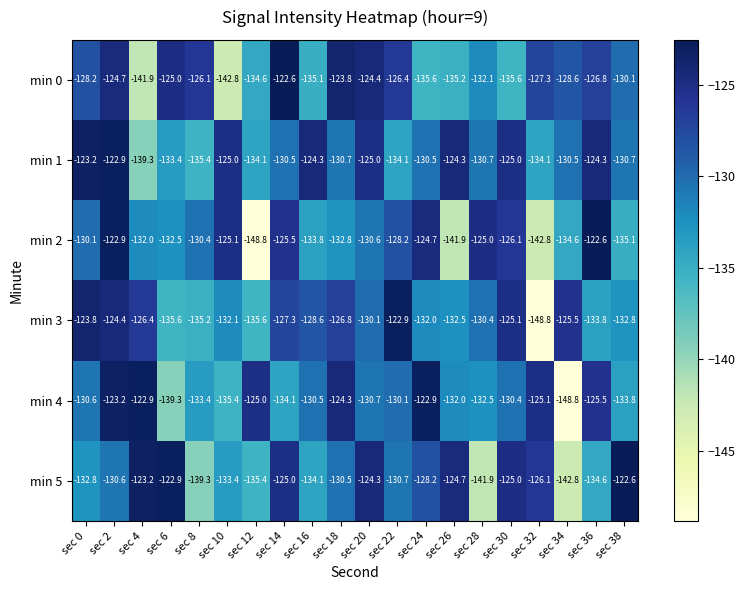

Where does the min 1 series first go above -130?

sec 0